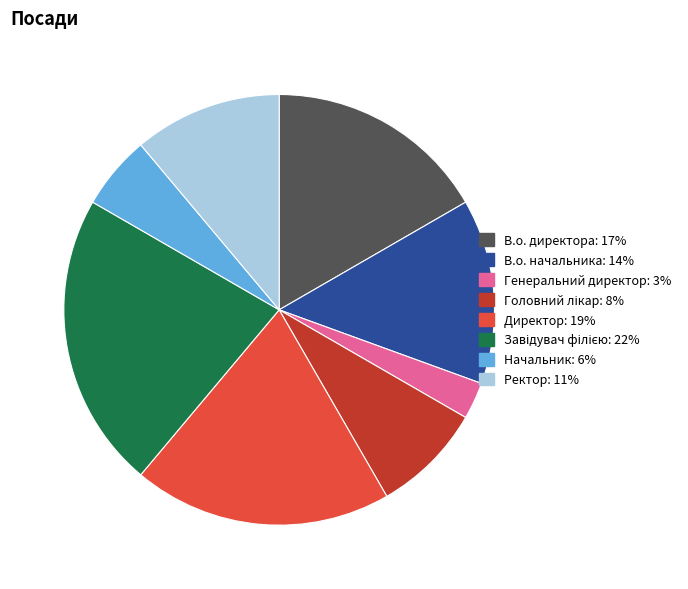

Which has a higher value, В.о. директора or Начальник?

В.о. директора